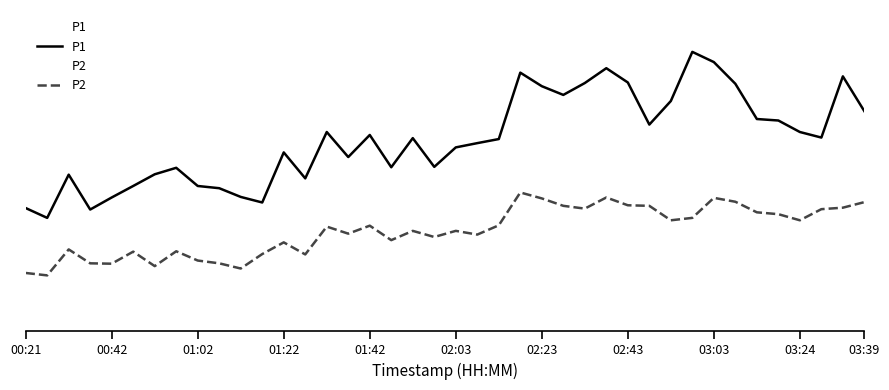

Does the chart display data point markers on the line(s)?

No